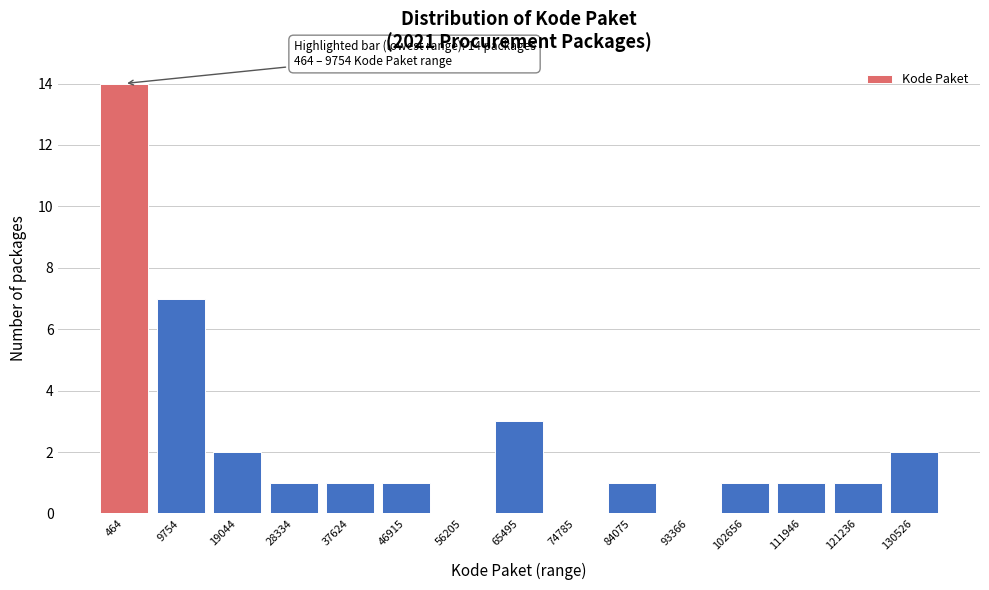

Reading right to left, what are all the values shown in this chart?

130526=2	121236=1	111946=1	102656=1	93366=0	84075=1	74785=0	65495=3	56205=0	46915=1	37624=1	28334=1	19044=2	9754=7	464=14